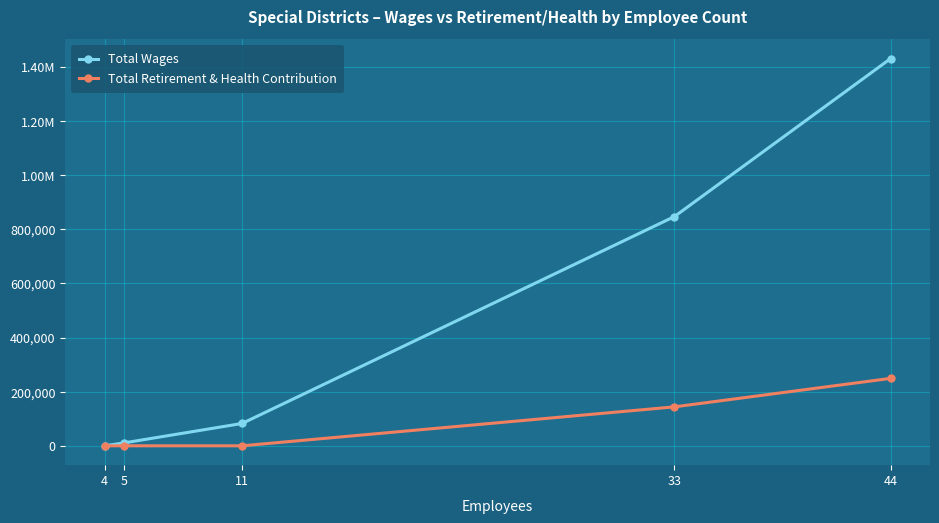

What are all the series names shown in the legend?

Total Wages, Total Retirement & Health Contribution